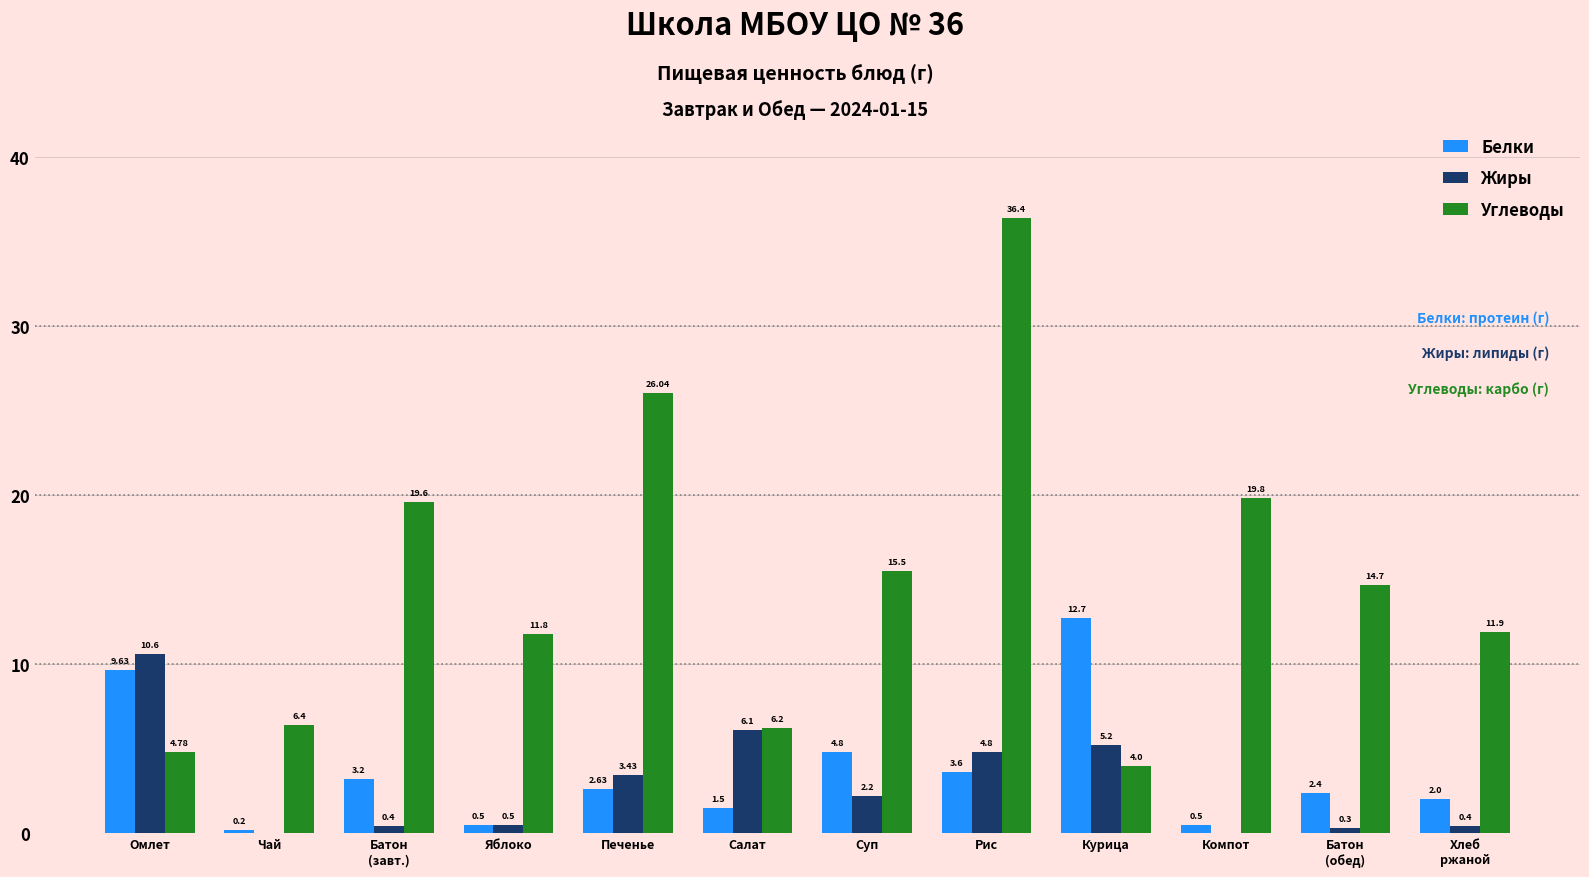

Which series has the largest total across all categories?

Углеводы